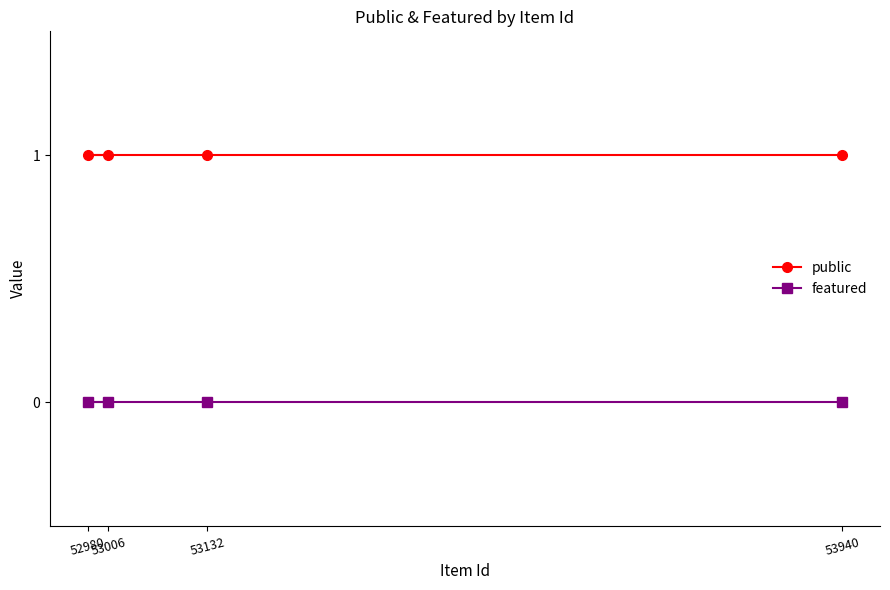

How many series are shown in this chart?

2